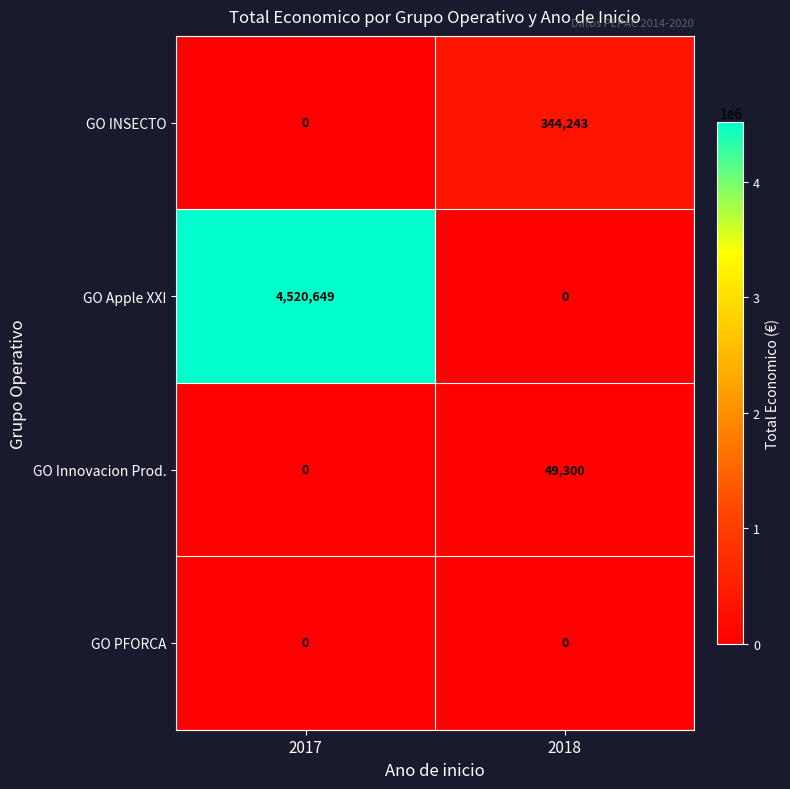

Which series has the largest total across all categories?

GO Apple XXI